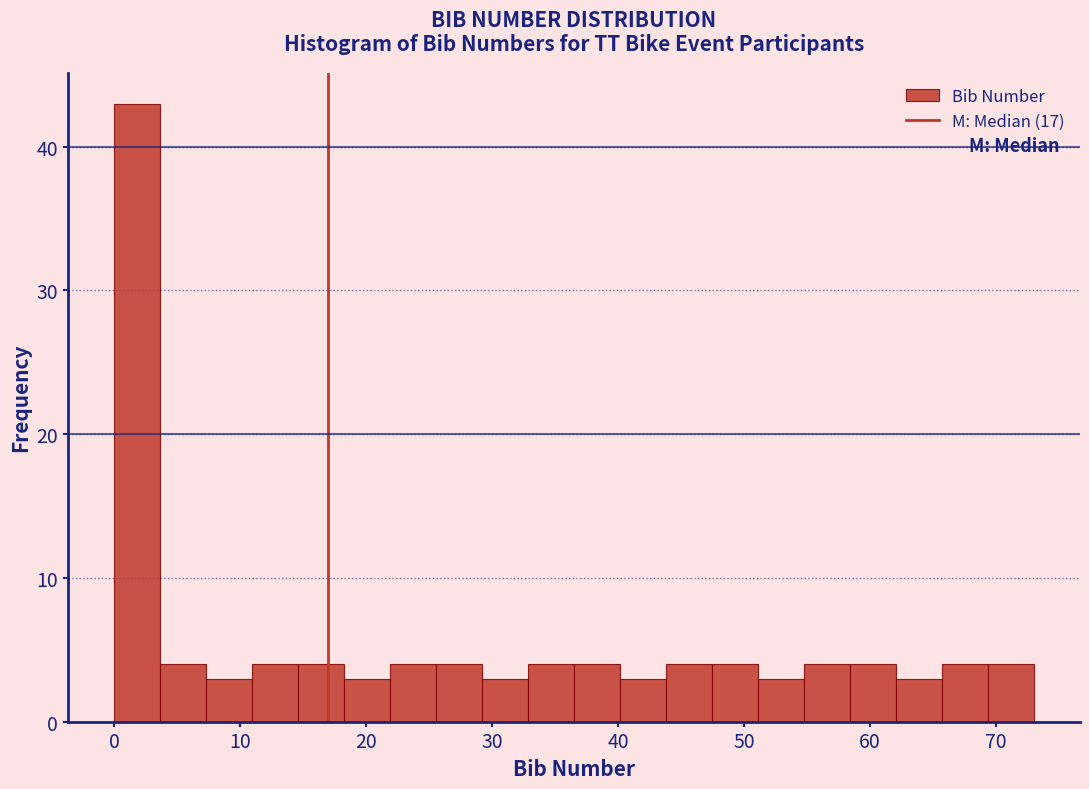

Around what value on the x-axis is the tallest bar? Give the approximate position of its centre, as read against the axis.

2